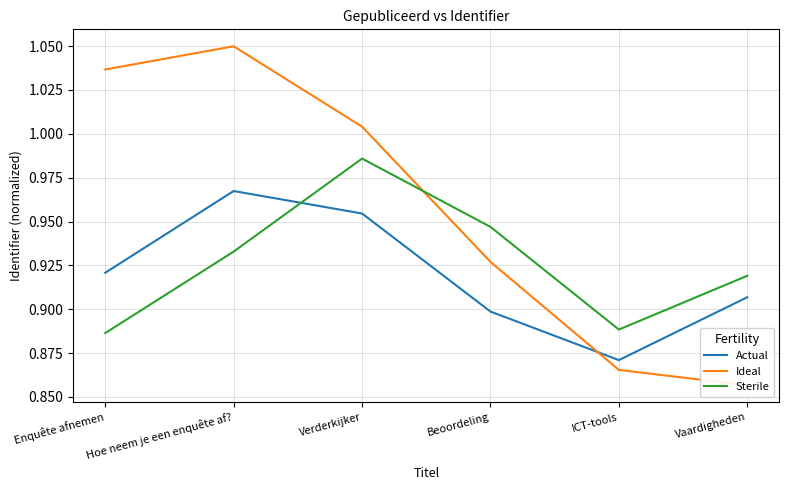

Reading right to left, list all the values displayed in this chart.

Actual: 0.9	0.9	0.9	1.0	1.0	0.9
Ideal: 0.9	0.9	0.9	1.0	1.0	1.0
Sterile: 0.9	0.9	0.9	1.0	0.9	0.9